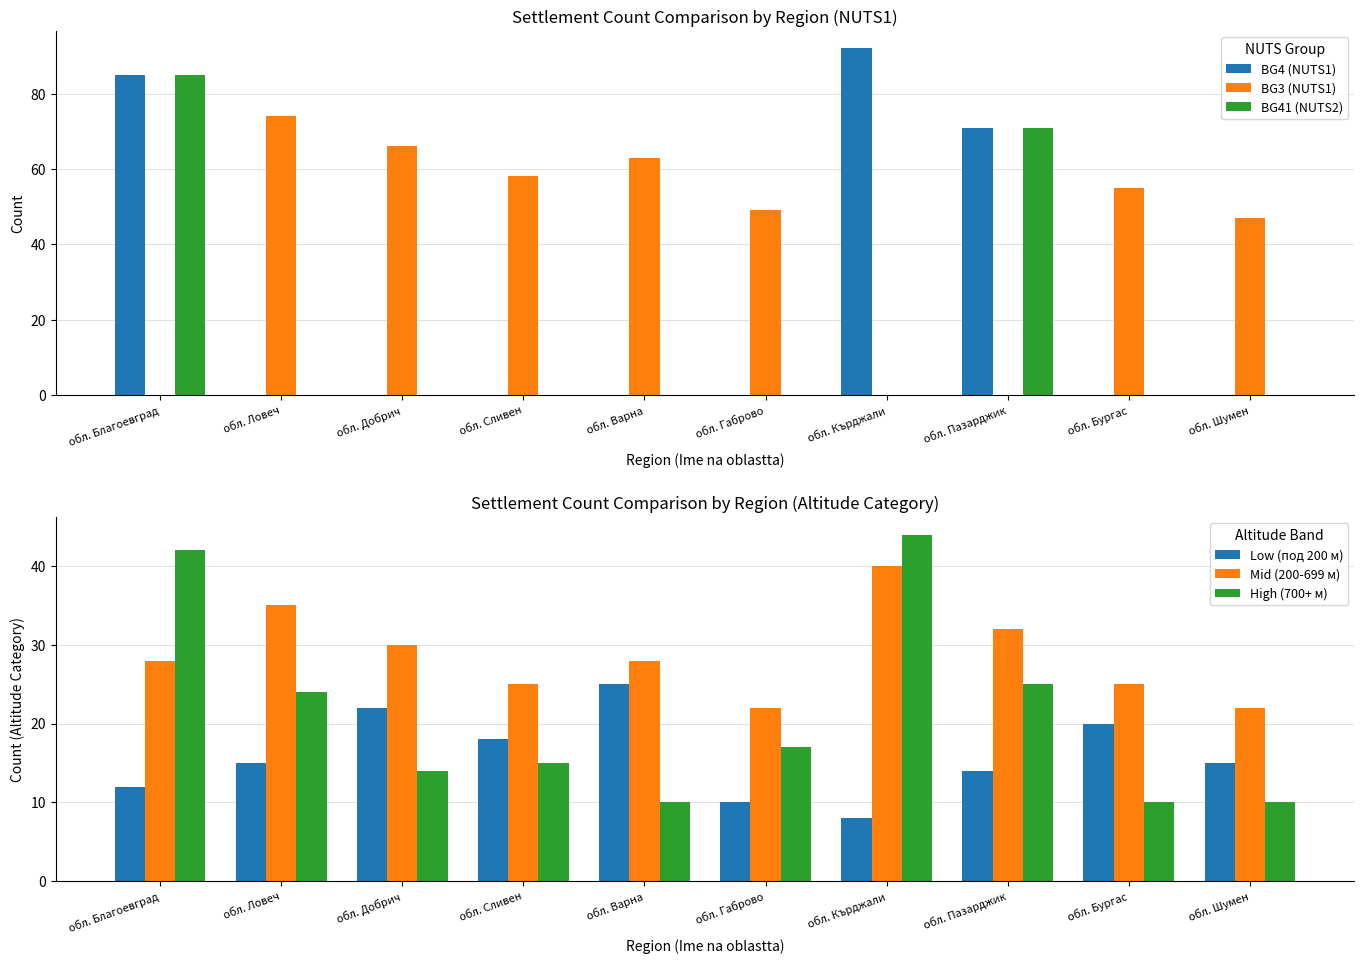

The BG41 (NUTS2) series shows 104 at обл. Пазарджик. True or false?

False